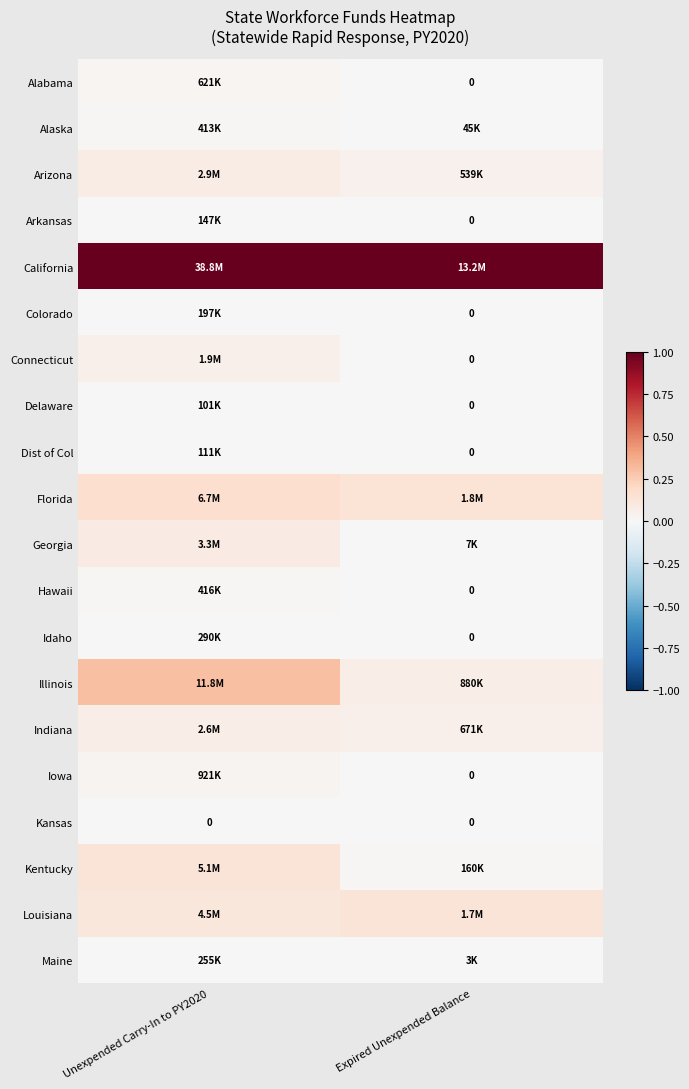

At which label is Arkansas closest to 0?

Expired Unexpended Balance